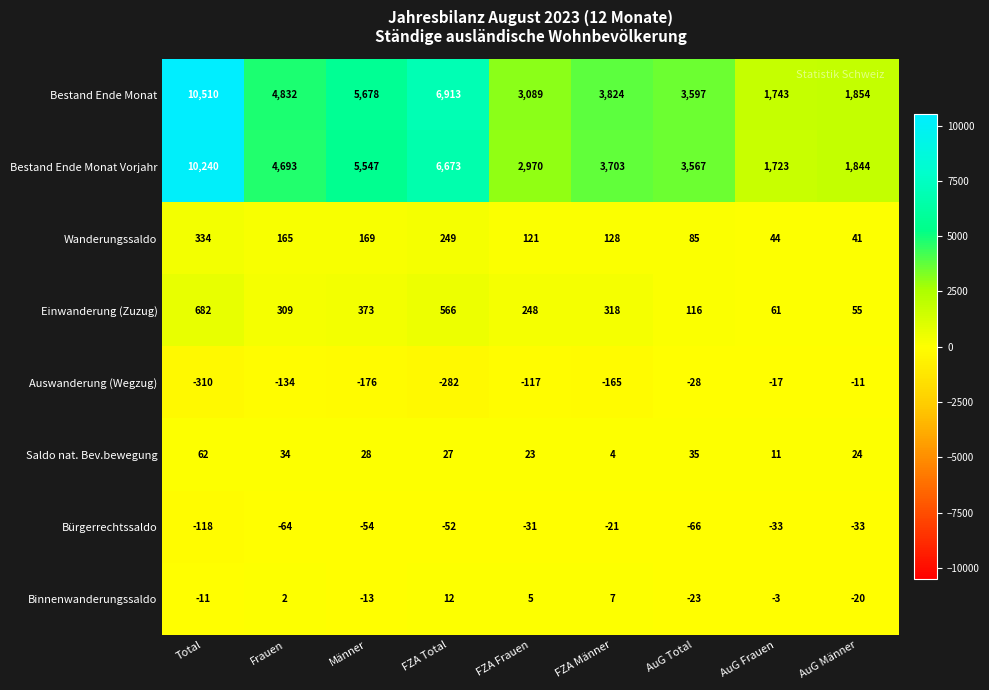

At which category is the sum across all series the highest?

Total